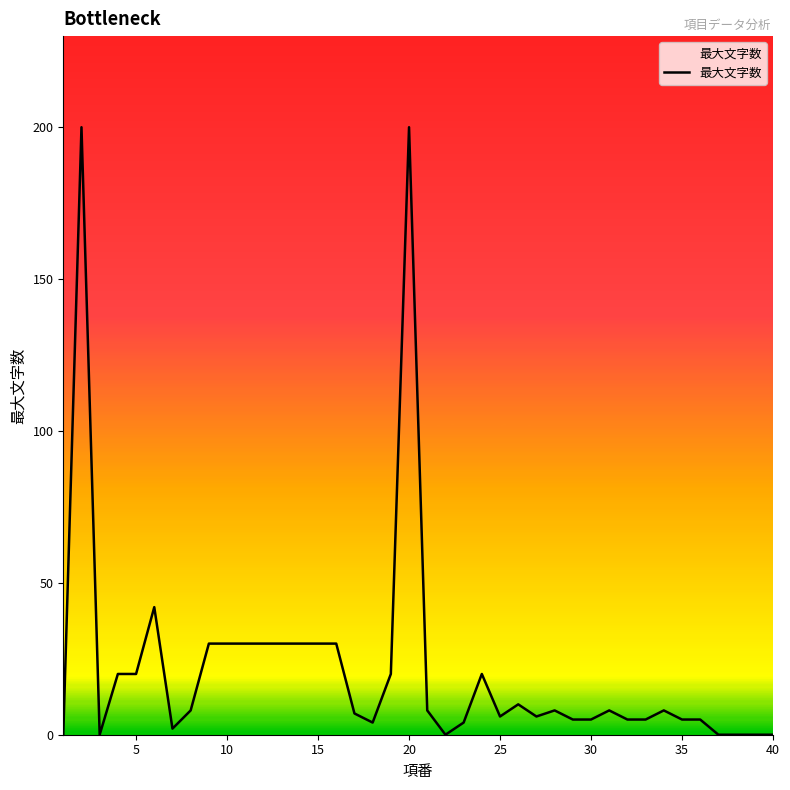

What is the greatest value displayed?

200